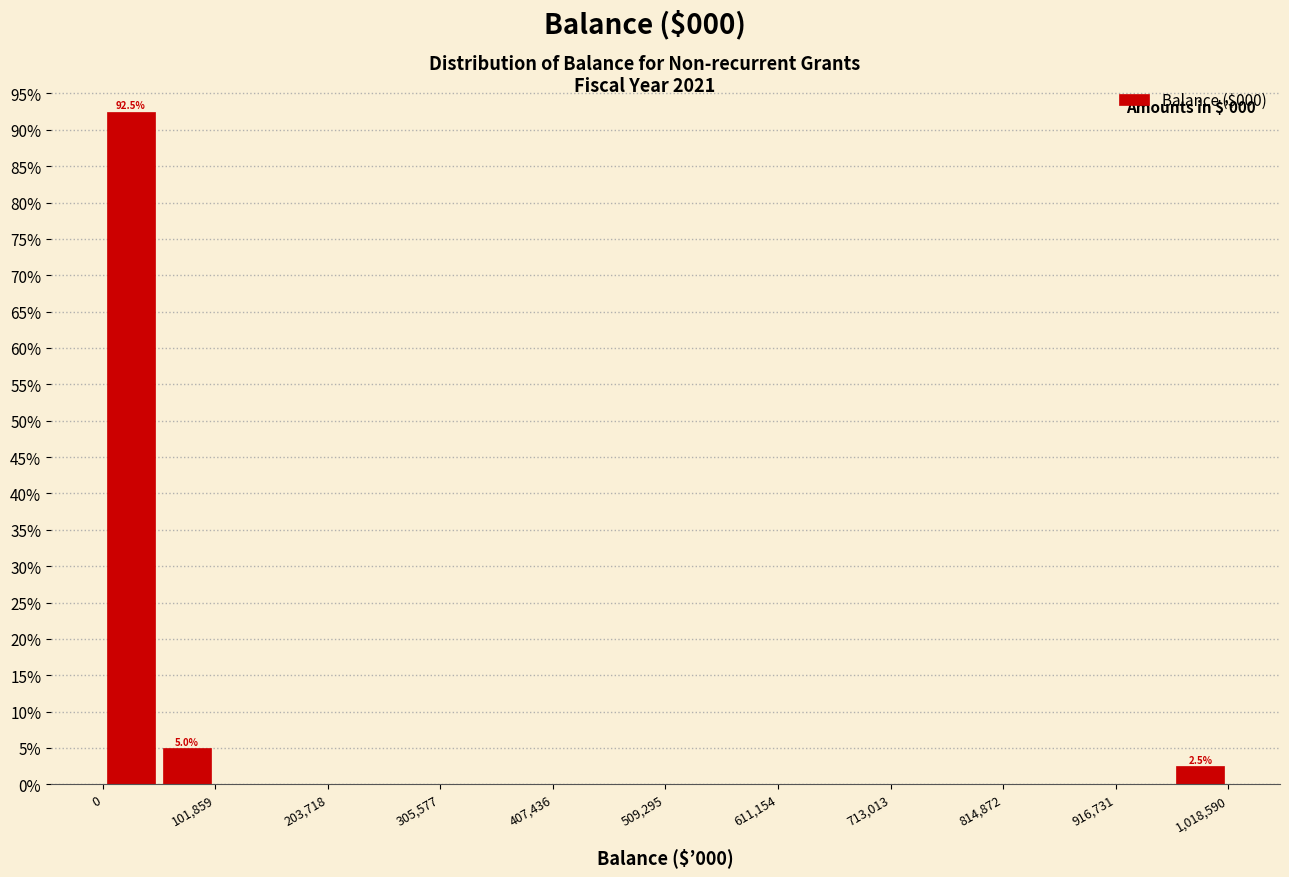

Read against the x-axis, roughly where is the centre of the tallest bar?

20000